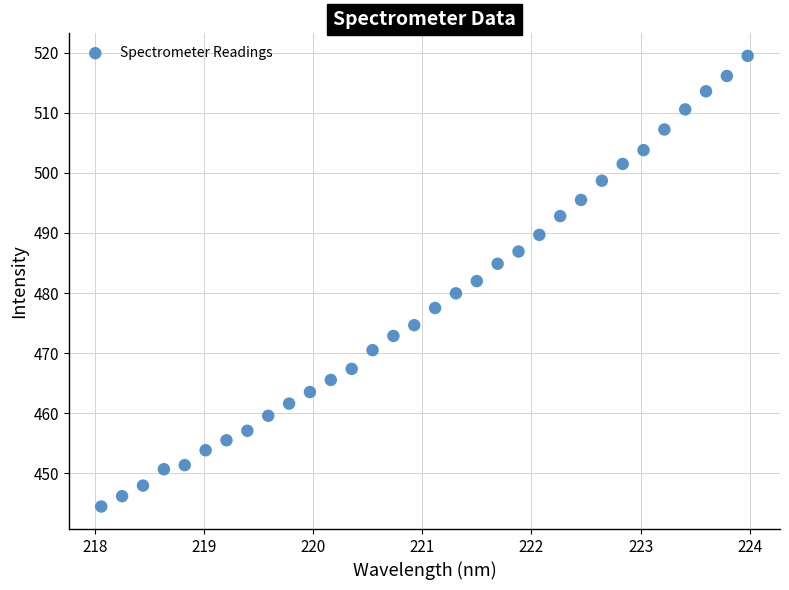

What is the range of X values (max minus min)?

5.9